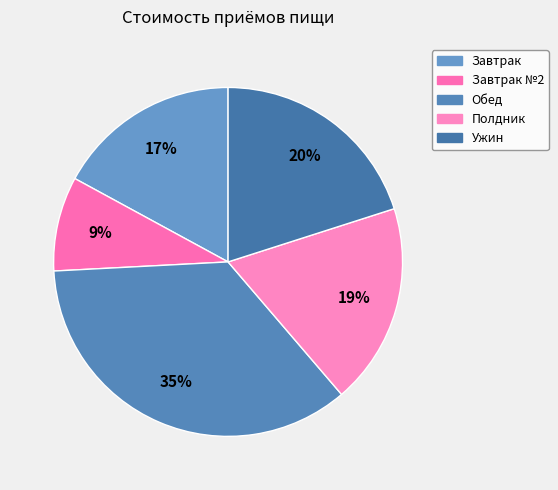

How many segments does this pie chart have?

5